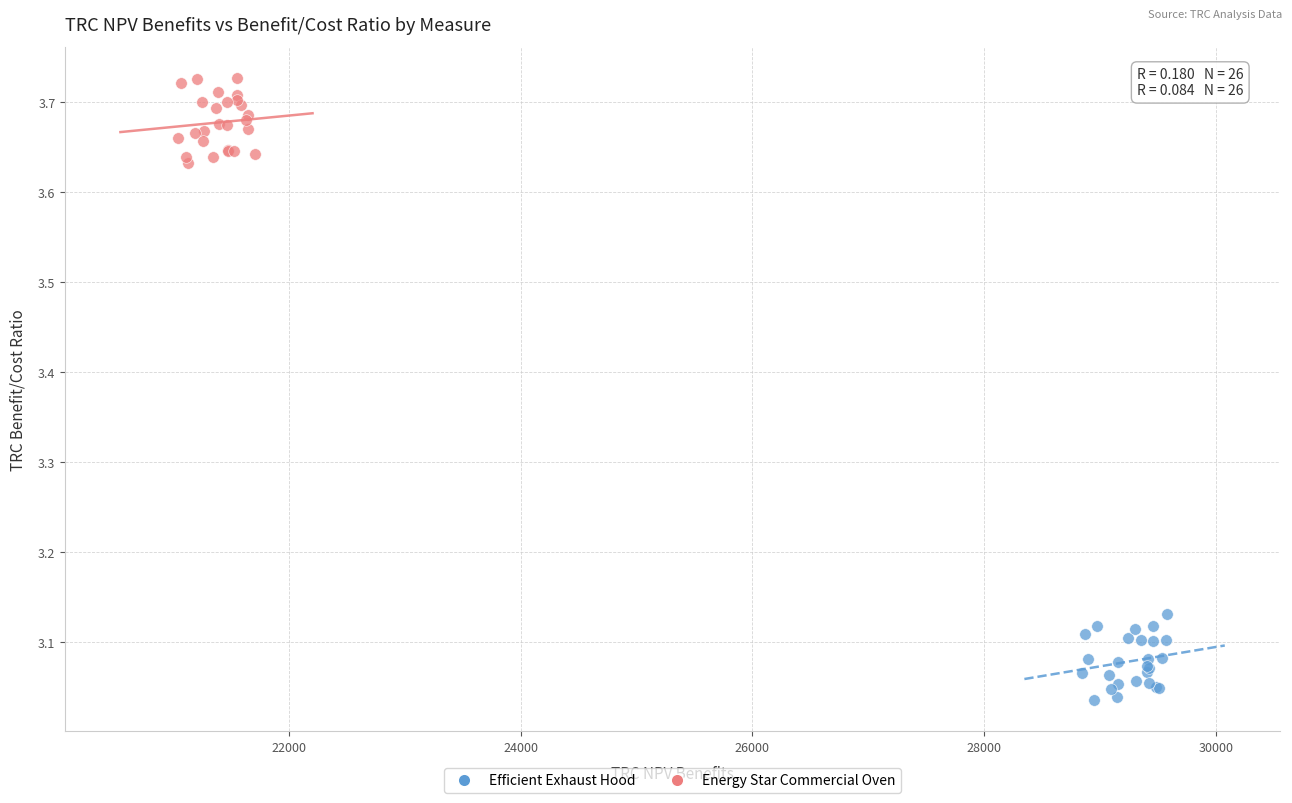

Which series contains the highest Y value?

Energy Star Commercial Oven